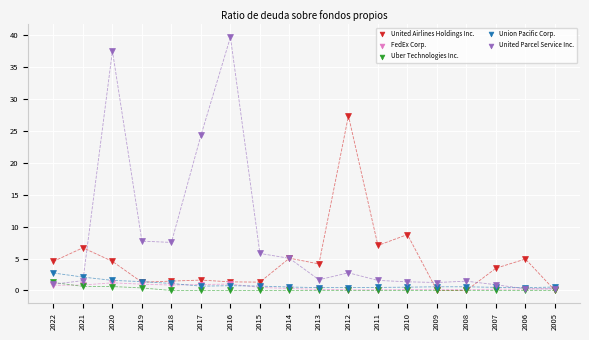

What are all the series names shown in the legend?

United Airlines Holdings Inc., FedEx Corp., Uber Technologies Inc., Union Pacific Corp., United Parcel Service Inc.